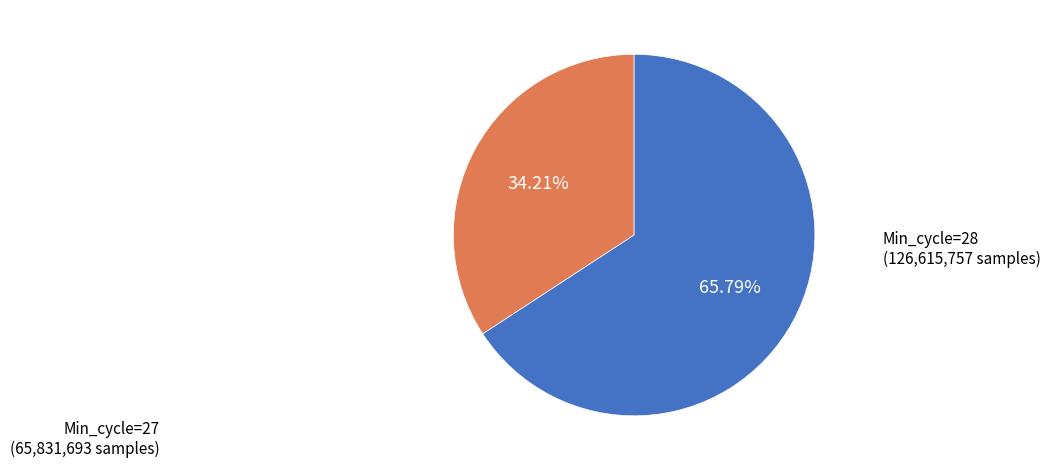

Rank the categories by value from lowest to highest.

Min_cycle=27, Min_cycle=28